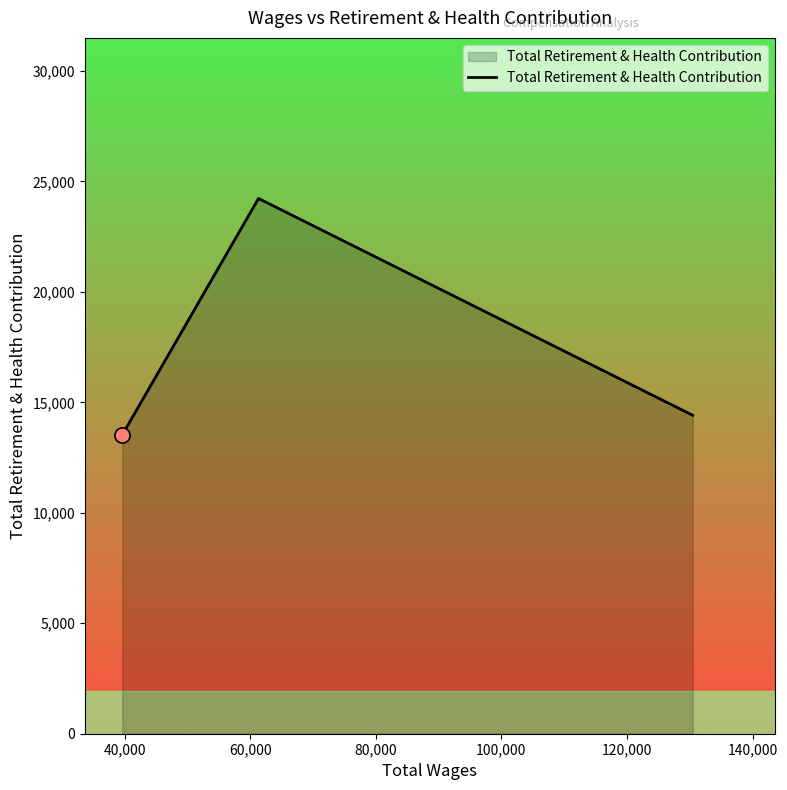

What is the maximum value shown in the chart?

24226